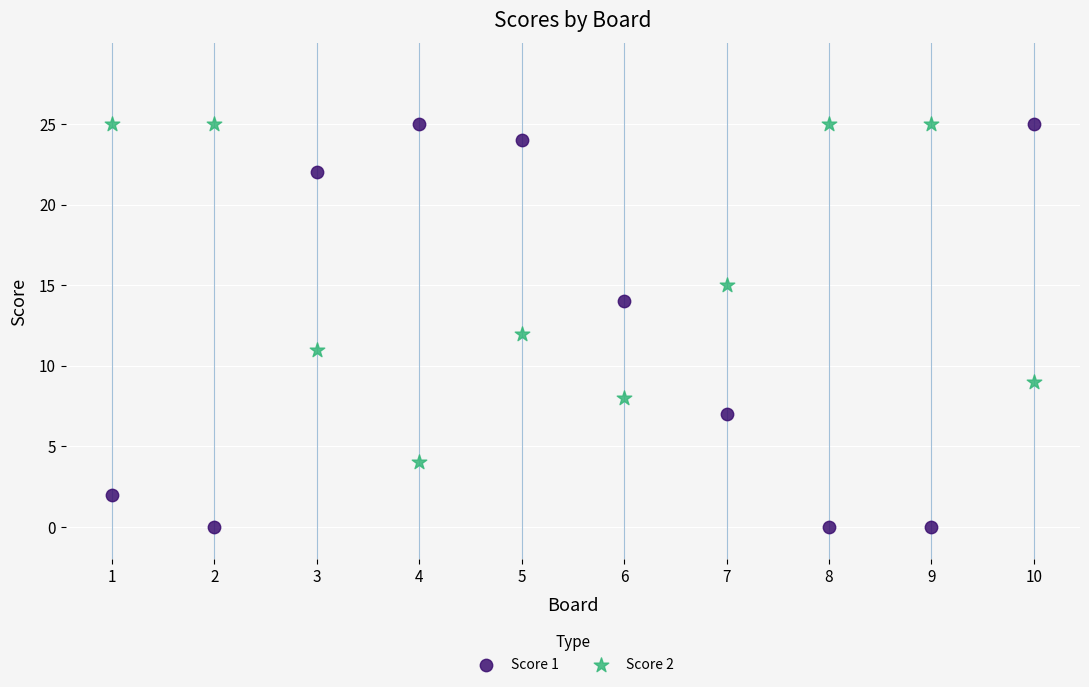

Across all data points, what is the range of Y values (max minus min)?

25